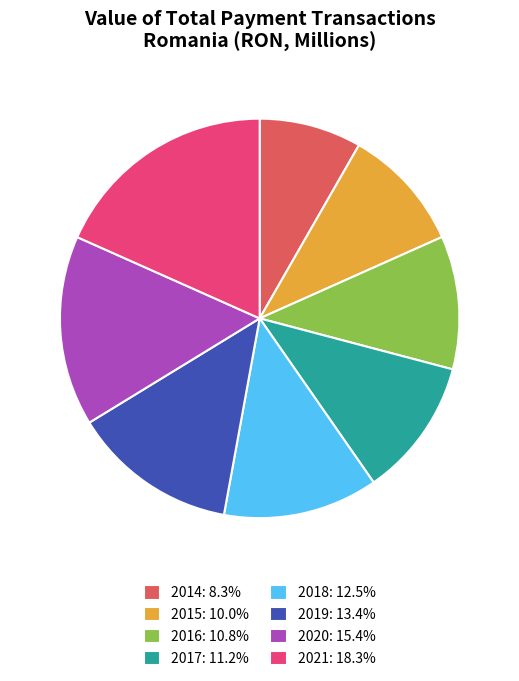

The 2014 slice represents 1% of the pie. True or false?

False